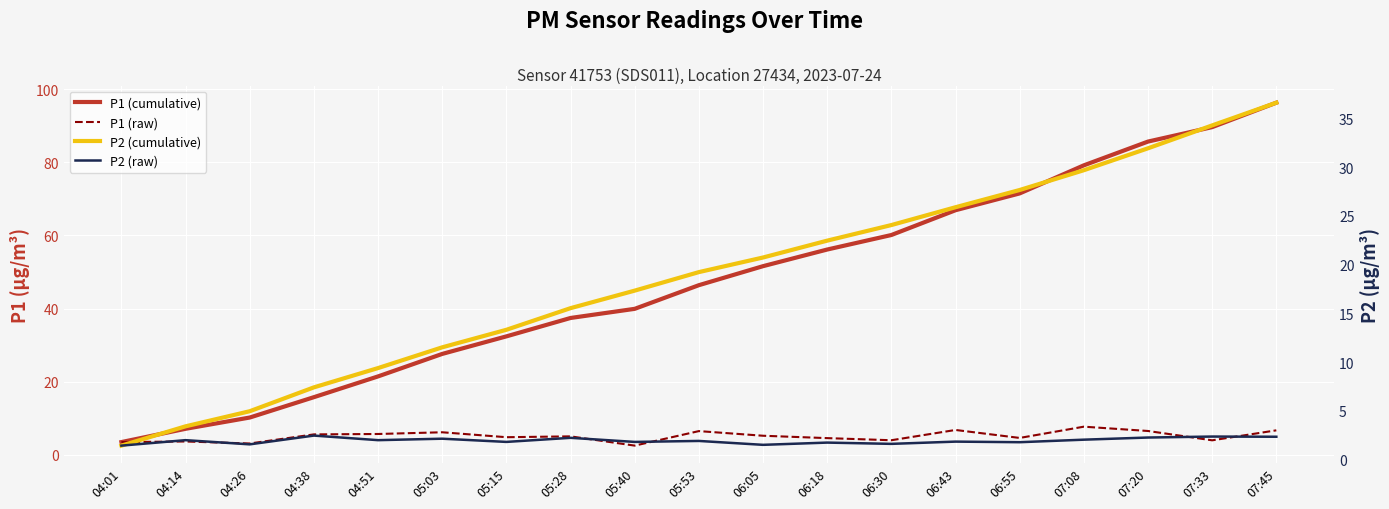

What position from the left is 05:53?

10